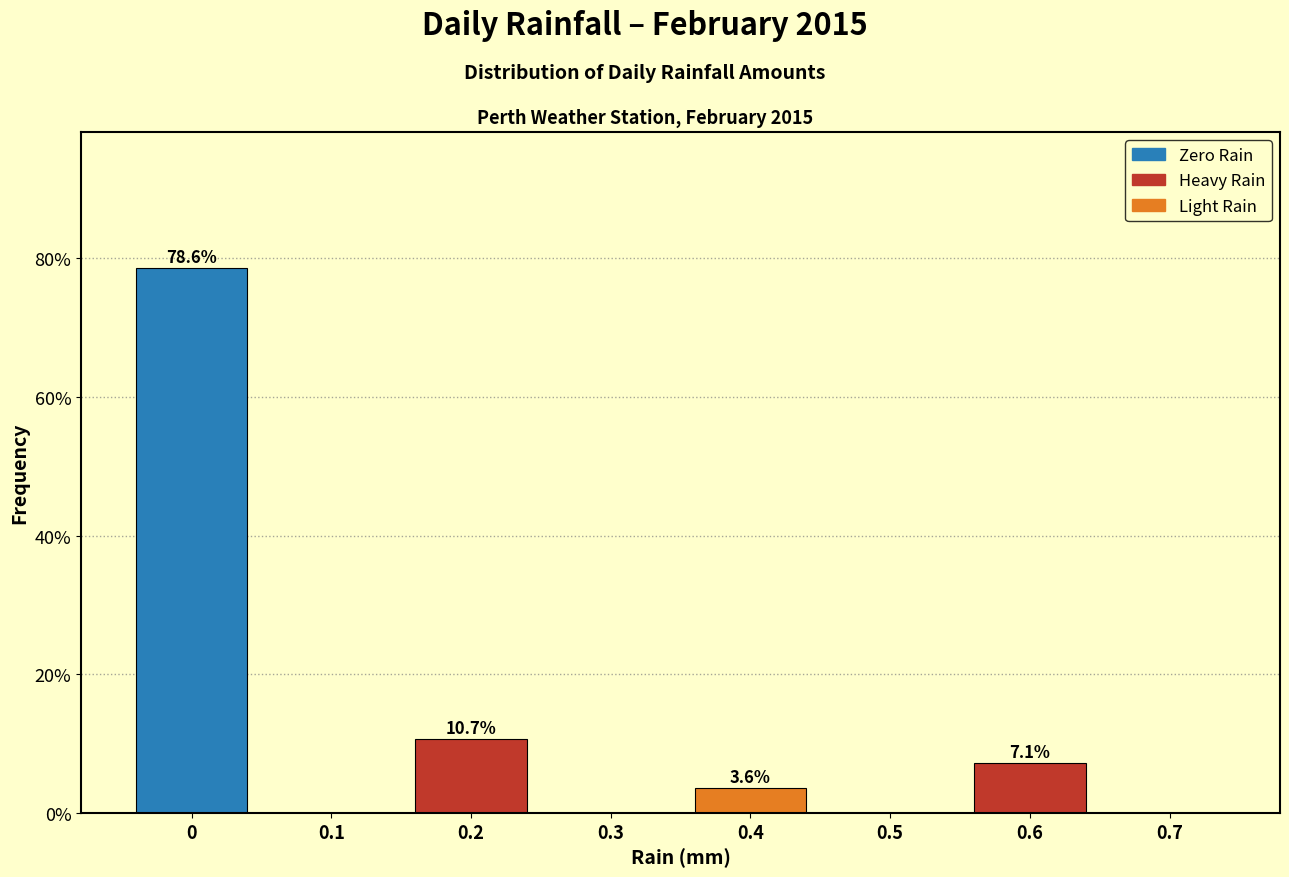

Over which range of the x-axis is the bar tallest?

-0.05 to 0.05